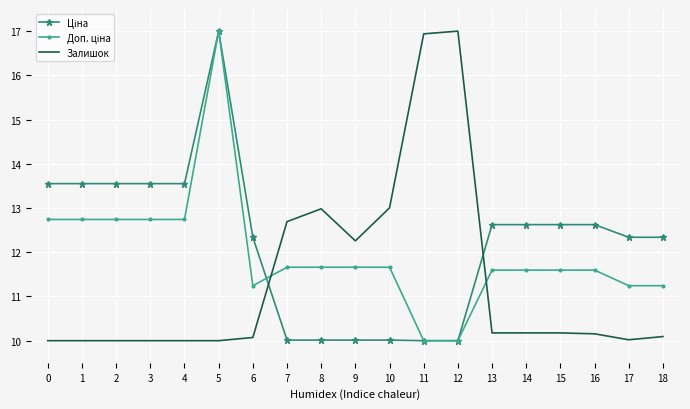

What is the minimum value shown in the chart?

10.0